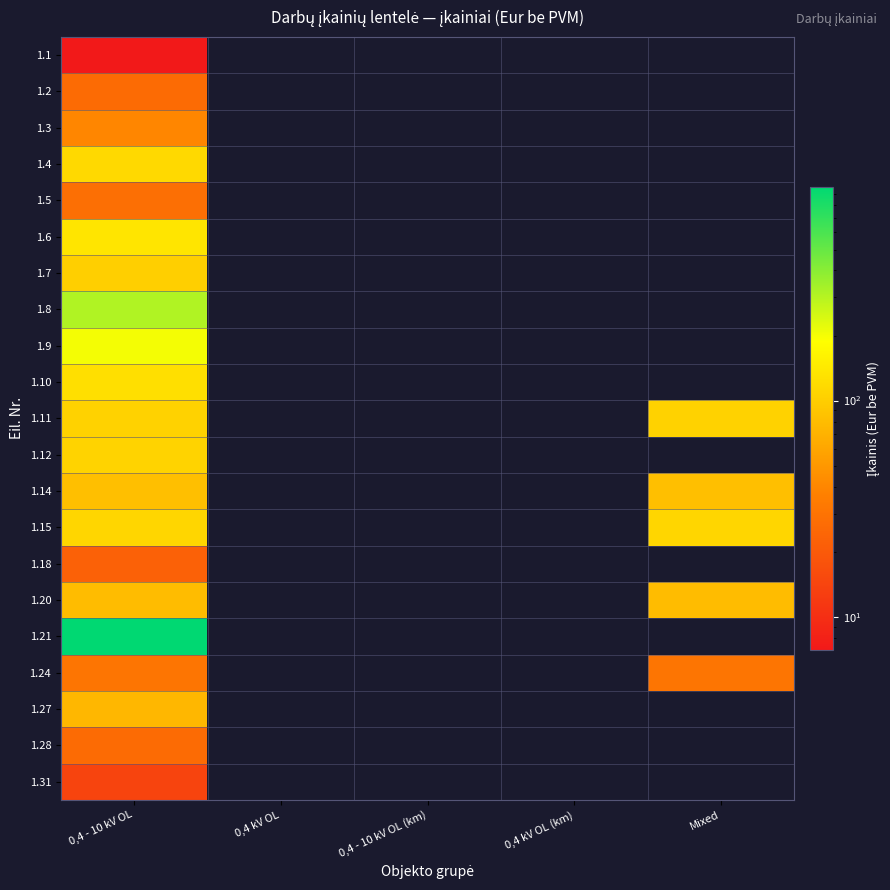

What is the maximum value shown in the chart?

975.0